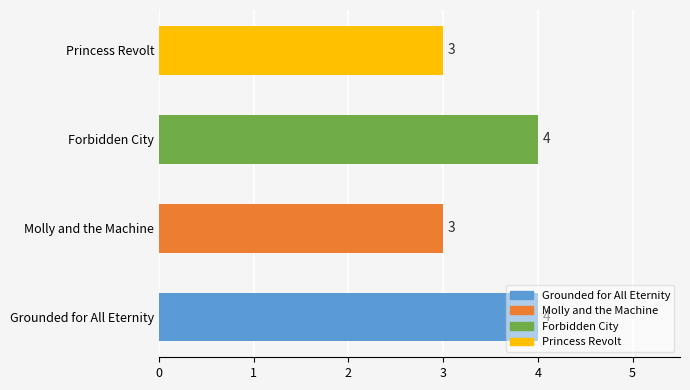

What is the smallest value displayed?

3